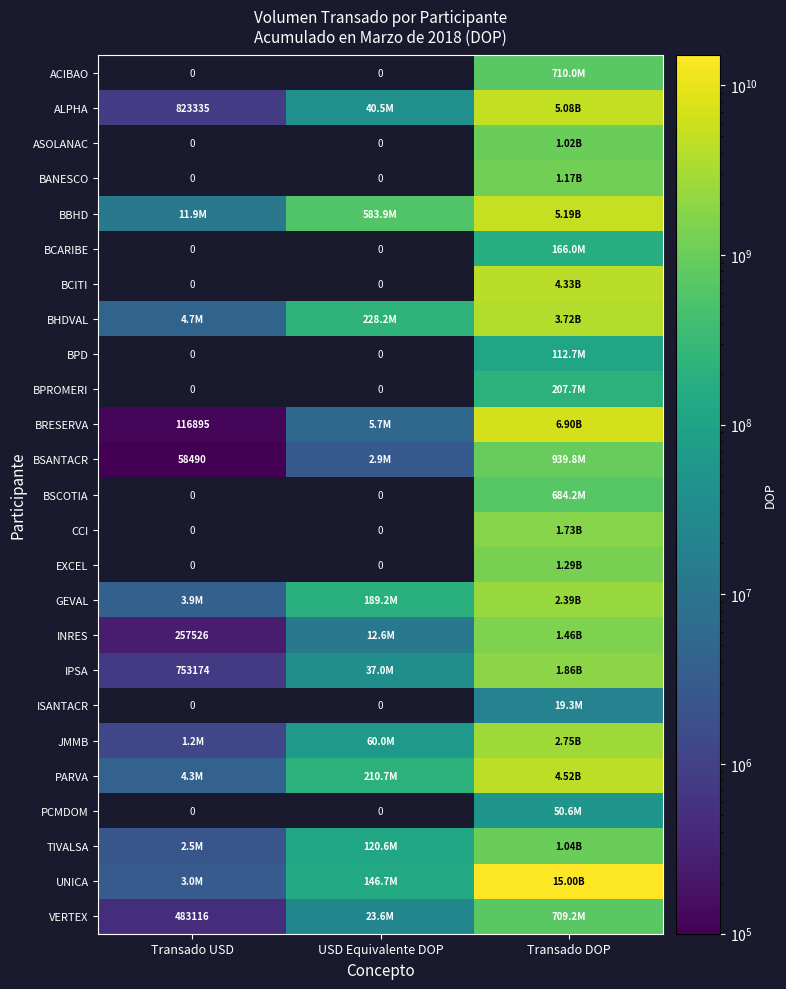

What value does the EXCEL series have at Transado DOP?

1288807325.0